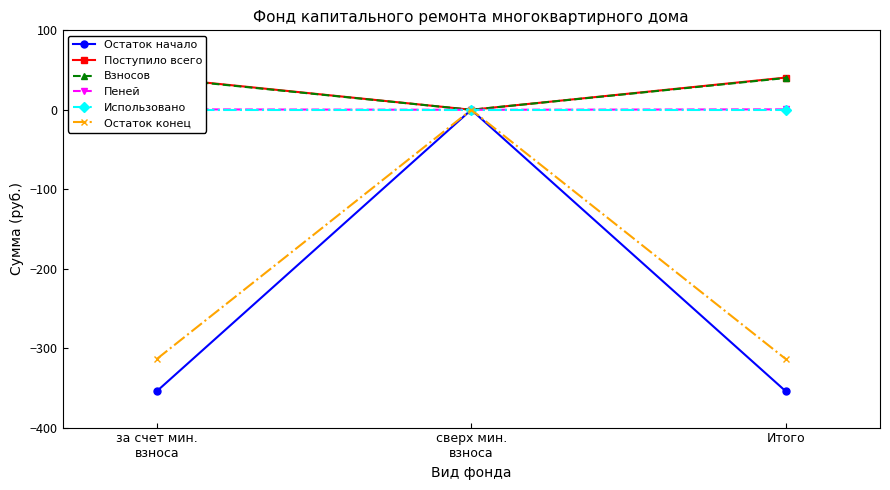

What is the difference between the Остаток начало values at сверх мин.
взноса and за счет мин.
взноса?

354.2